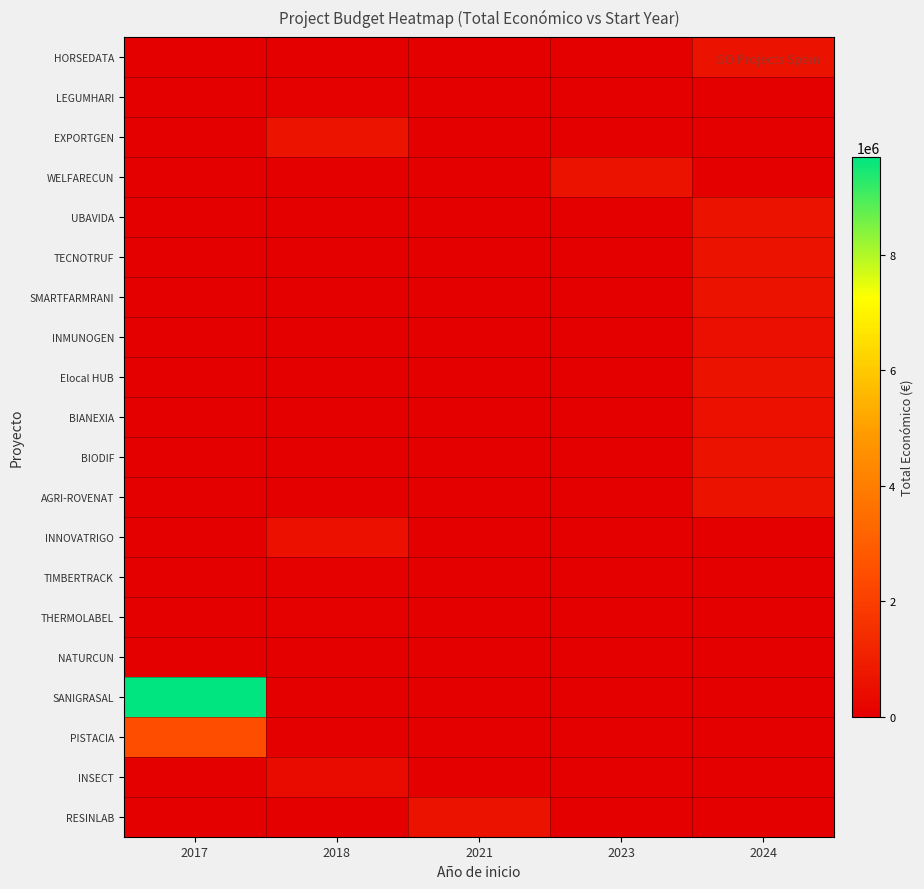

Reading left to right, extract all data points from this chart.

HORSEDATA: 2017=0	2018=0	2021=0	2023=0	2024=577638
LEGUMHARI: 2017=0	2018=57500	2021=0	2023=0	2024=0
EXPORTGEN: 2017=0	2018=644817	2021=0	2023=0	2024=0
WELFARECUN: 2017=0	2018=0	2021=0	2023=598909	2024=0
UBAVIDA: 2017=0	2018=0	2021=0	2023=0	2024=607342
TECNOTRUF: 2017=0	2018=0	2021=0	2023=0	2024=599131
SMARTFARMRANI: 2017=0	2018=0	2021=0	2023=0	2024=571965
INMUNOGEN: 2017=0	2018=0	2021=0	2023=0	2024=506703
Elocal HUB: 2017=0	2018=0	2021=0	2023=0	2024=586120
BIANEXIA: 2017=0	2018=0	2021=0	2023=0	2024=553196
BIODIF: 2017=0	2018=0	2021=0	2023=0	2024=599927
AGRI-ROVENAT: 2017=0	2018=0	2021=0	2023=0	2024=615375
INNOVATRIGO: 2017=0	2018=544637	2021=0	2023=0	2024=0
TIMBERTRACK: 2017=0	2018=75575	2021=0	2023=0	2024=0
THERMOLABEL: 2017=0	2018=44991	2021=0	2023=0	2024=0
NATURCUN: 2017=0	2018=19478	2021=0	2023=0	2024=0
SANIGRASAL: 2017=9695285	2018=0	2021=0	2023=0	2024=0
PISTACIA: 2017=2464572	2018=0	2021=0	2023=0	2024=0
INSECT: 2017=0	2018=344243	2021=0	2023=0	2024=0
RESINLAB: 2017=0	2018=0	2021=568335	2023=0	2024=0